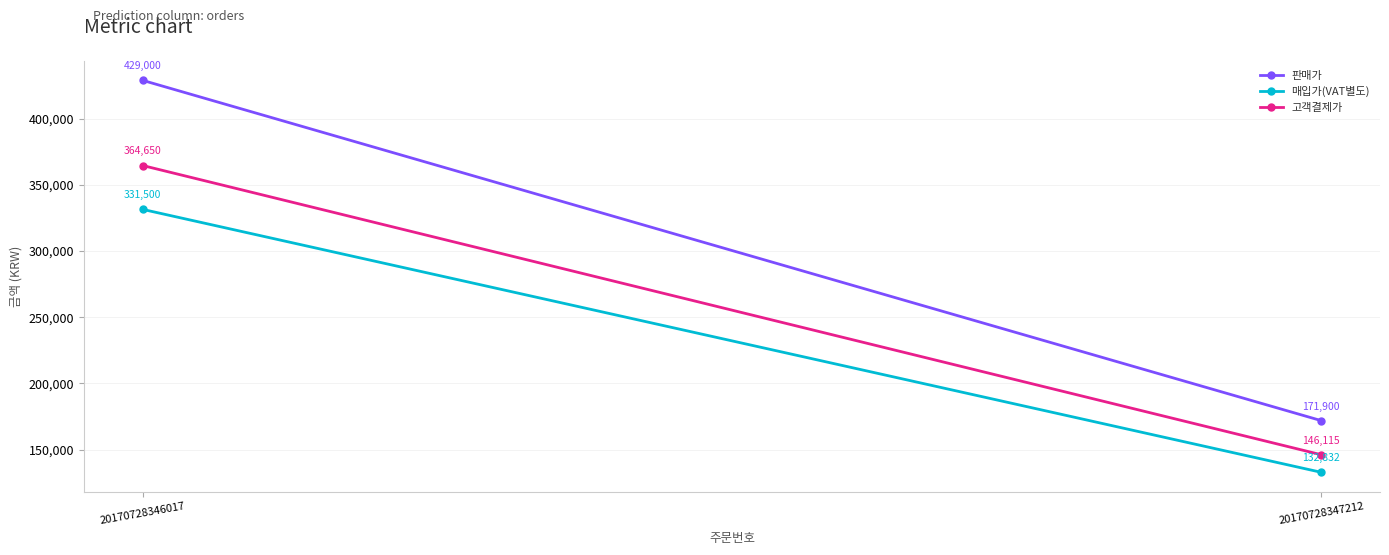

What is the sum of the 고객결제가 values at 20170728346017 and 20170728347212?

510765